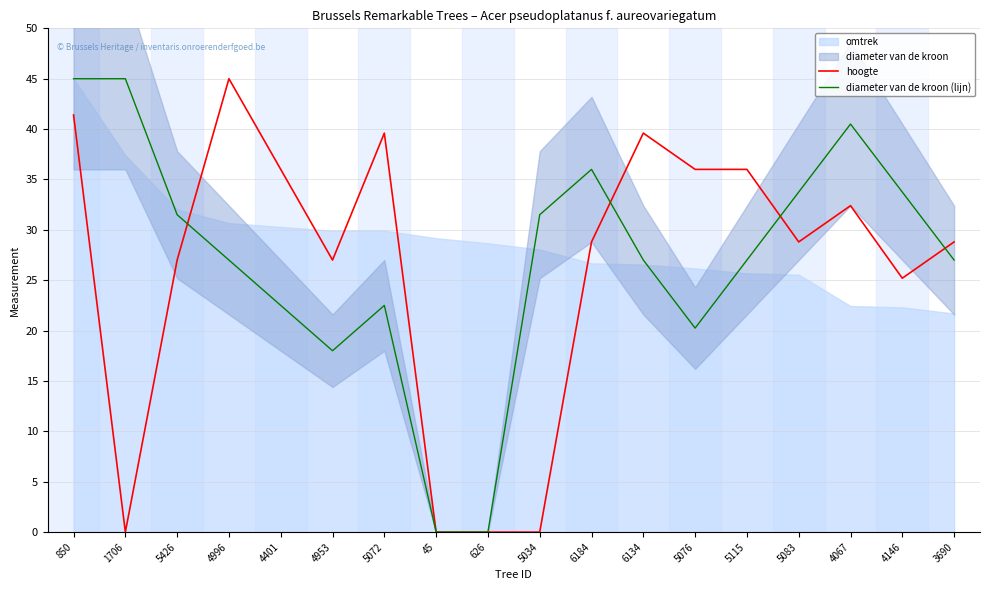

The value of hoogte at 626 is 25.0. True or false?

False